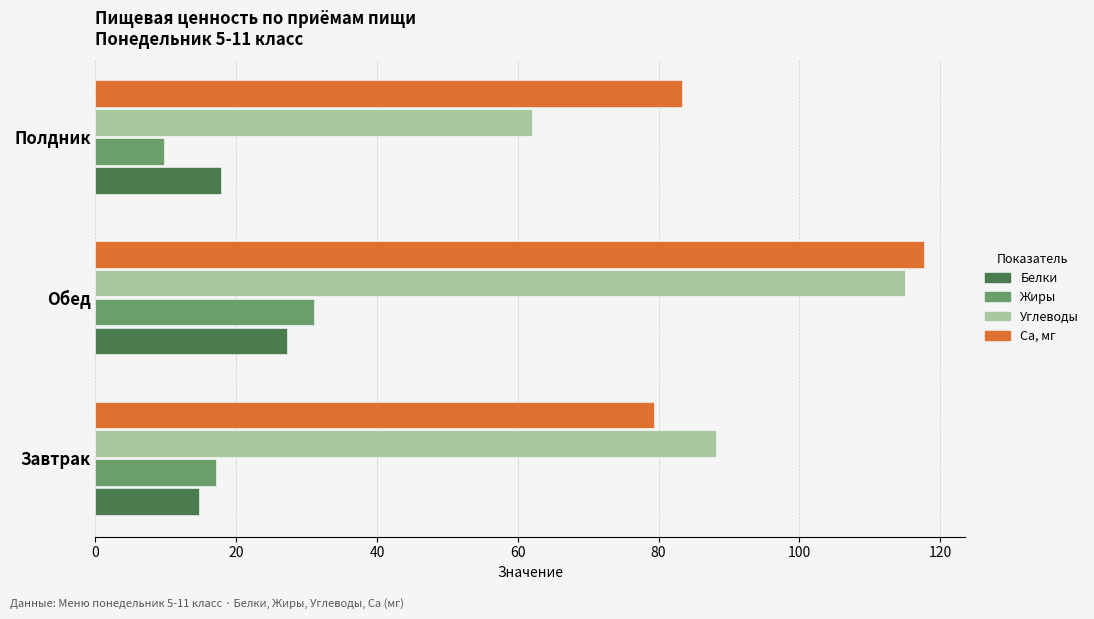

What is the spread (max minus min) of values at Завтрак?

73.4